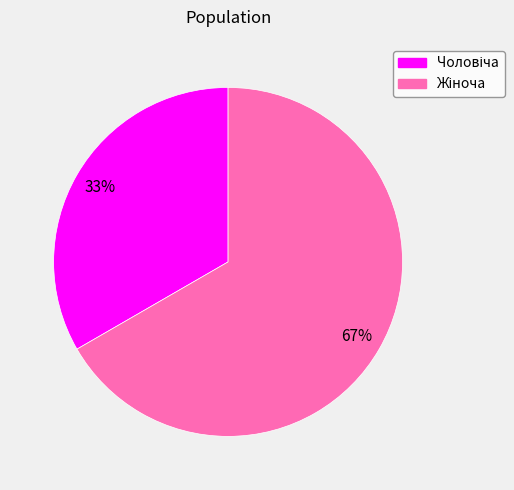

Is there a majority slice in this chart?

Yes